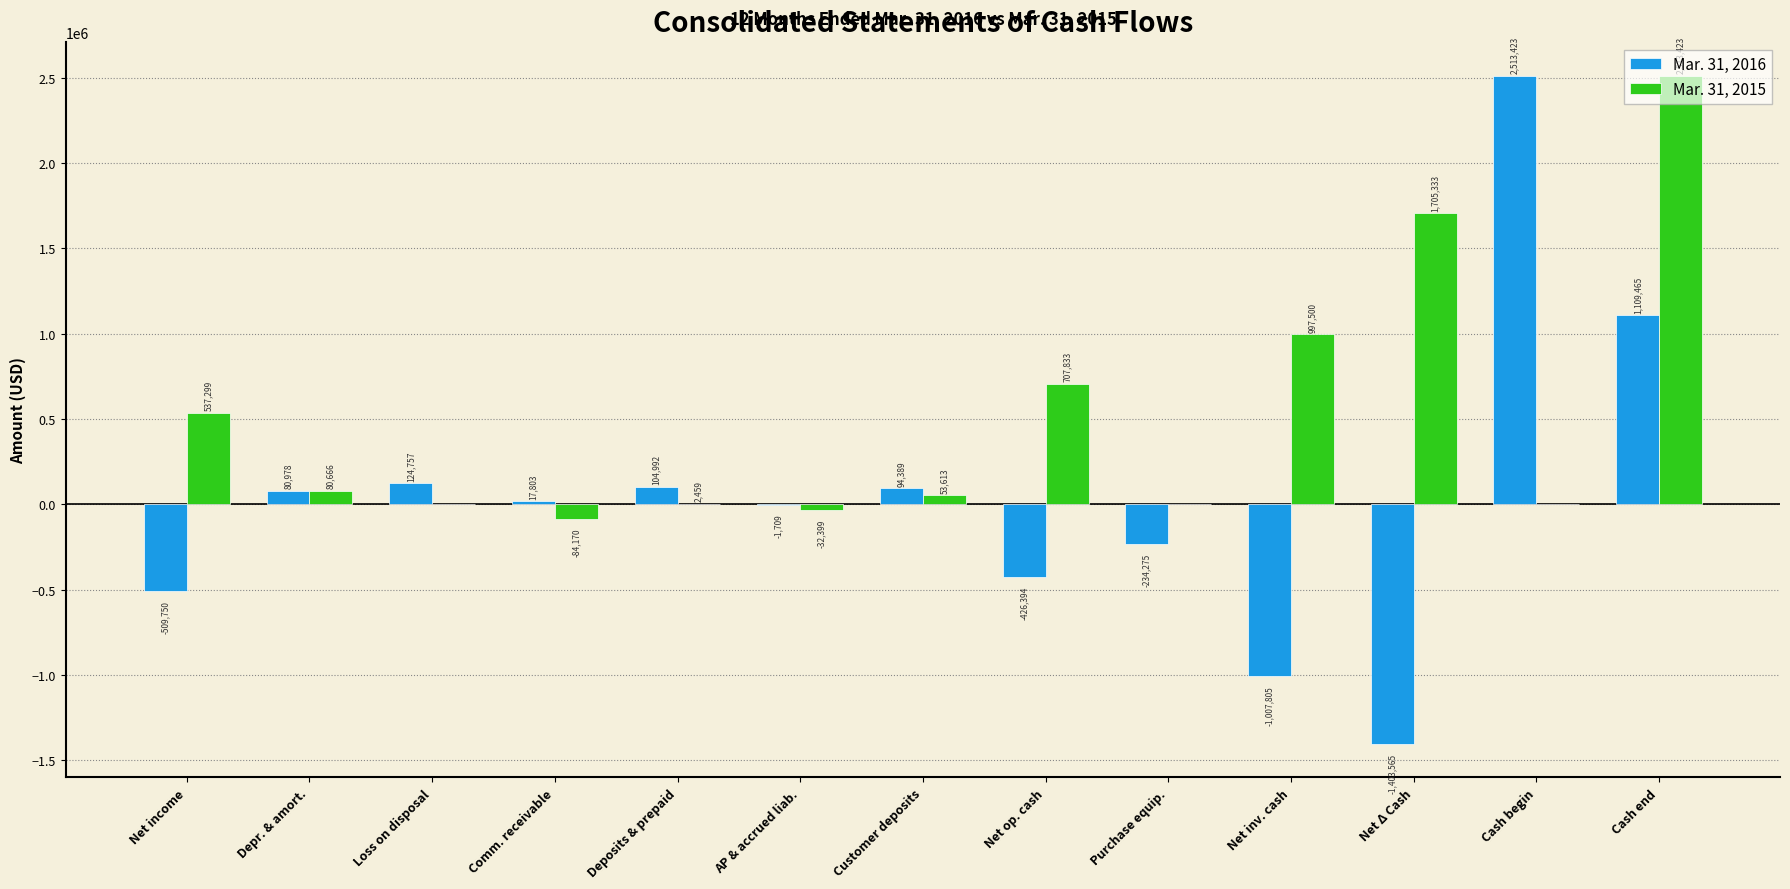

Reading left to right, extract all data points from this chart.

Mar. 31, 2016: Net income=-509750	Depr. & amort.=80978	Loss on disposal=124757	Comm. receivable=17803	Deposits & prepaid=104992	AP & accrued liab.=-1709	Customer deposits=94389	Net op. cash=-426394	Purchase equip.=-234275	Net inv. cash=-1007805	Net Δ Cash=-1403565	Cash begin=2513423	Cash end=1109465
Mar. 31, 2015: Net income=537299	Depr. & amort.=80666	Loss on disposal=0	Comm. receivable=-84170	Deposits & prepaid=2459	AP & accrued liab.=-32399	Customer deposits=53613	Net op. cash=707833	Purchase equip.=0	Net inv. cash=997500	Net Δ Cash=1705333	Cash begin=0	Cash end=2513423